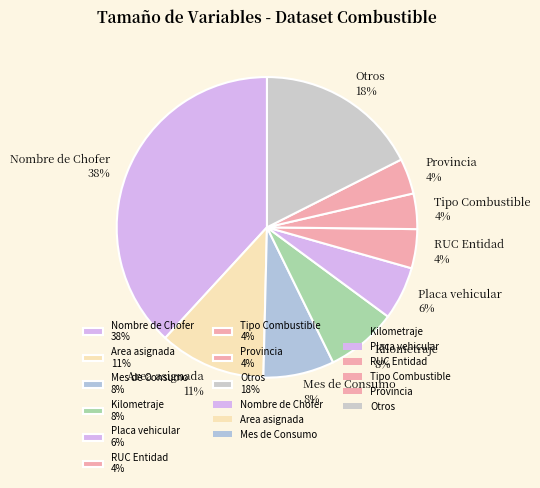

To the nearest percent, what percentage of the pie is Nombre de Chofer 38%?

38%